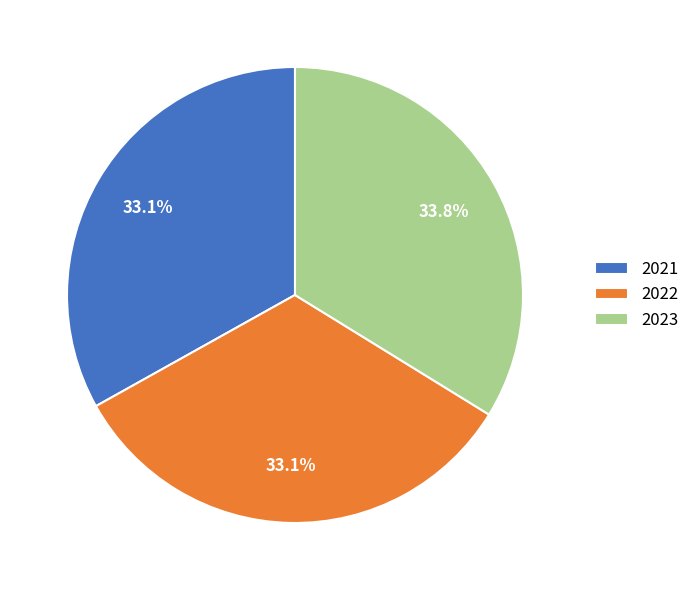

Combined, what portion of the pie is 2023 and 2022?

66.9%